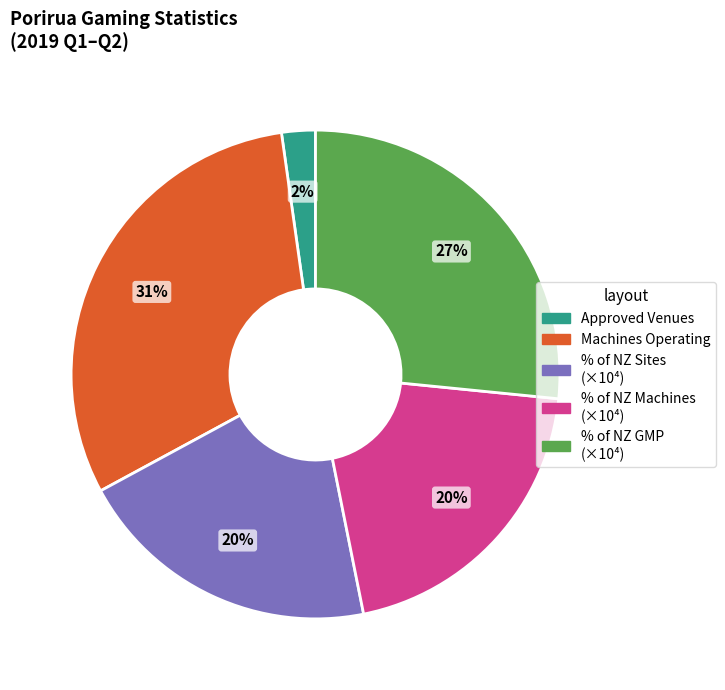

Does any single category account for the majority?

No